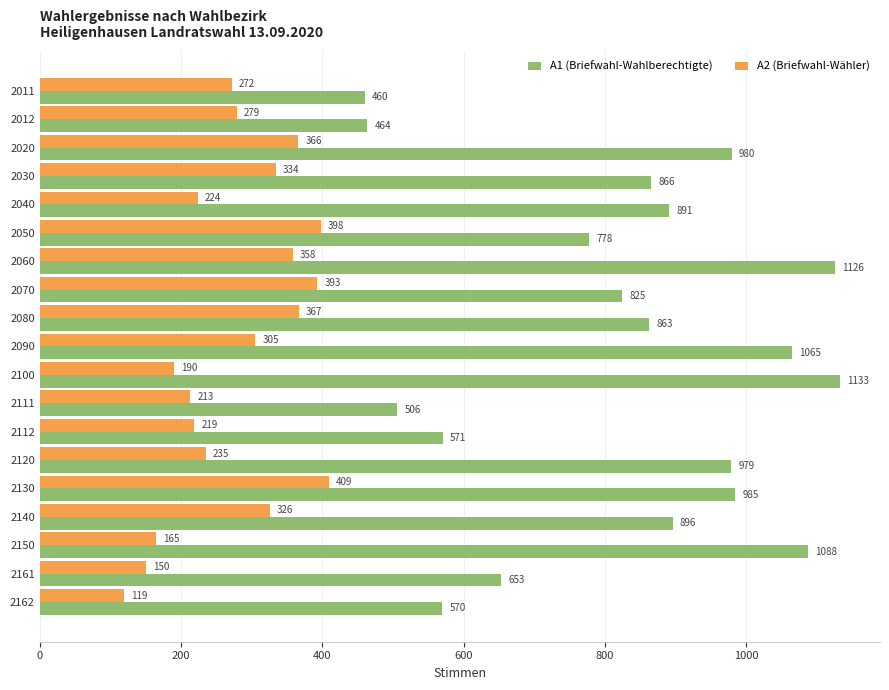

How many values in the A1 (Briefwahl-Wahlberechtigte) series are below 866?

9